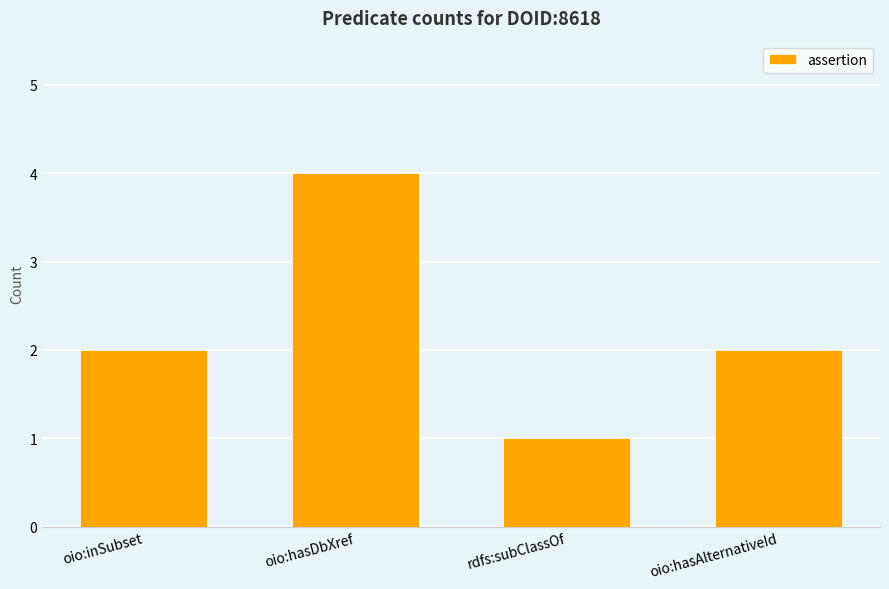

Are the bars grouped side by side (vs. stacked)?

No